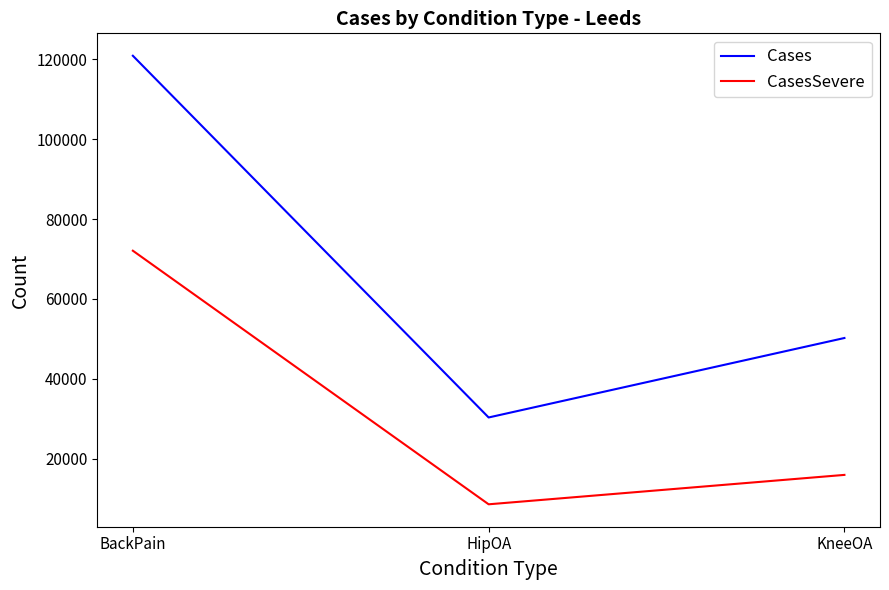

Rank the series by their maximum value, from highest to lowest.

Cases, CasesSevere